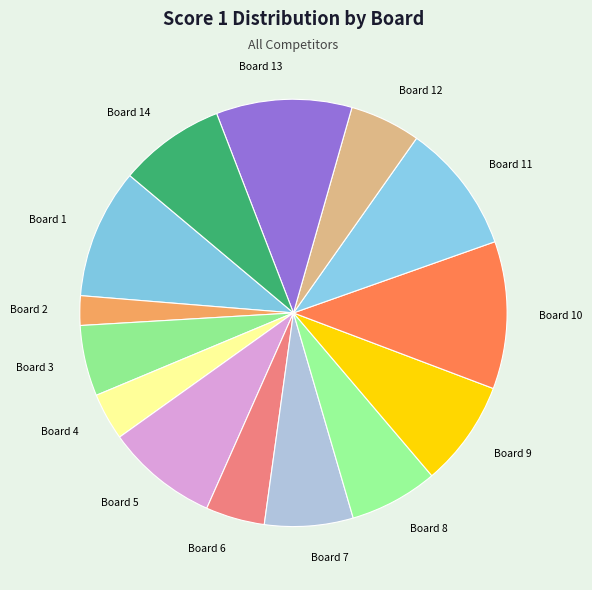

Which slice is the largest?

Board 10